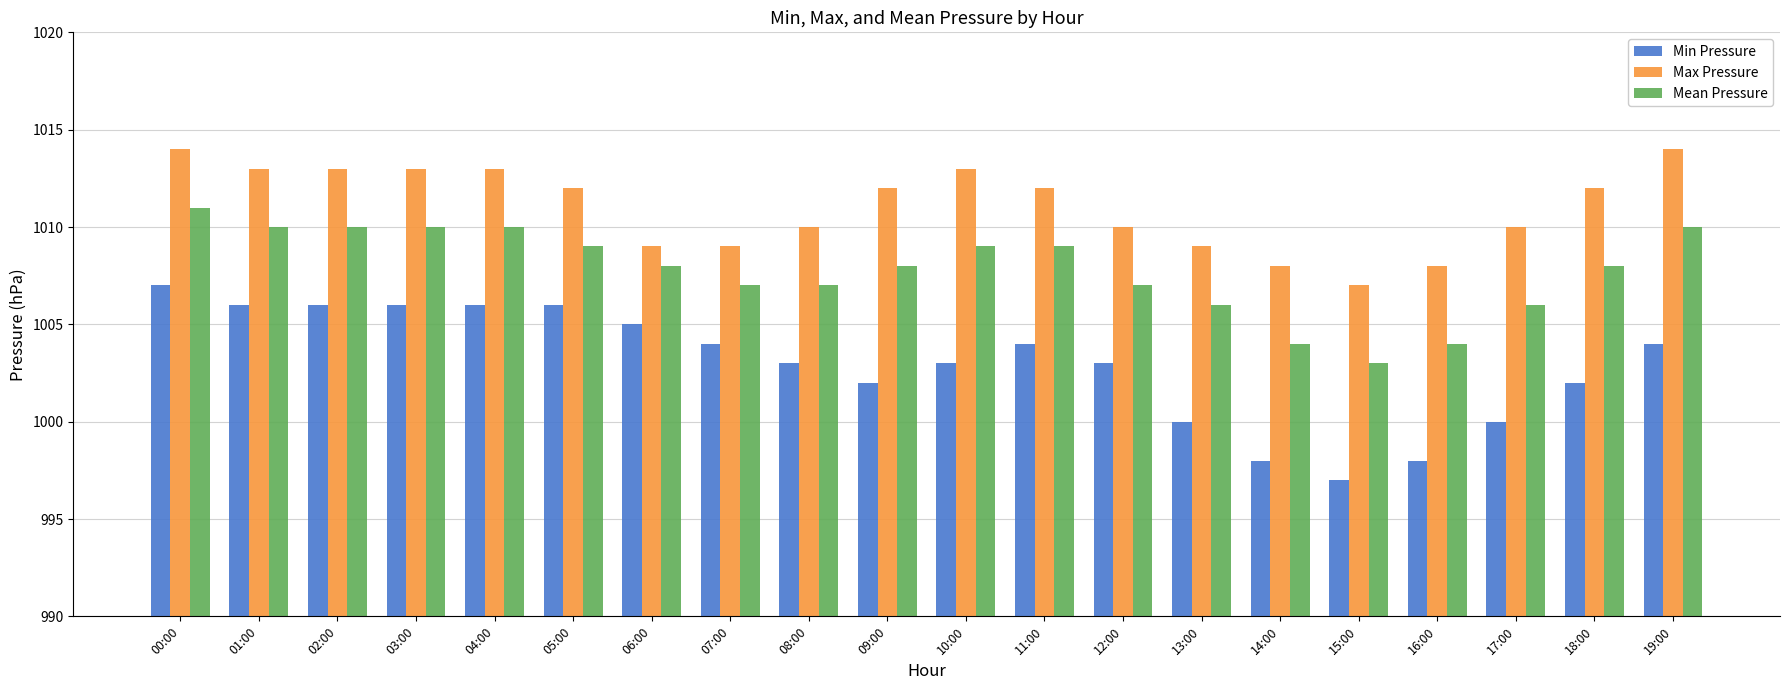

Which category has the lowest value across all series?

15:00